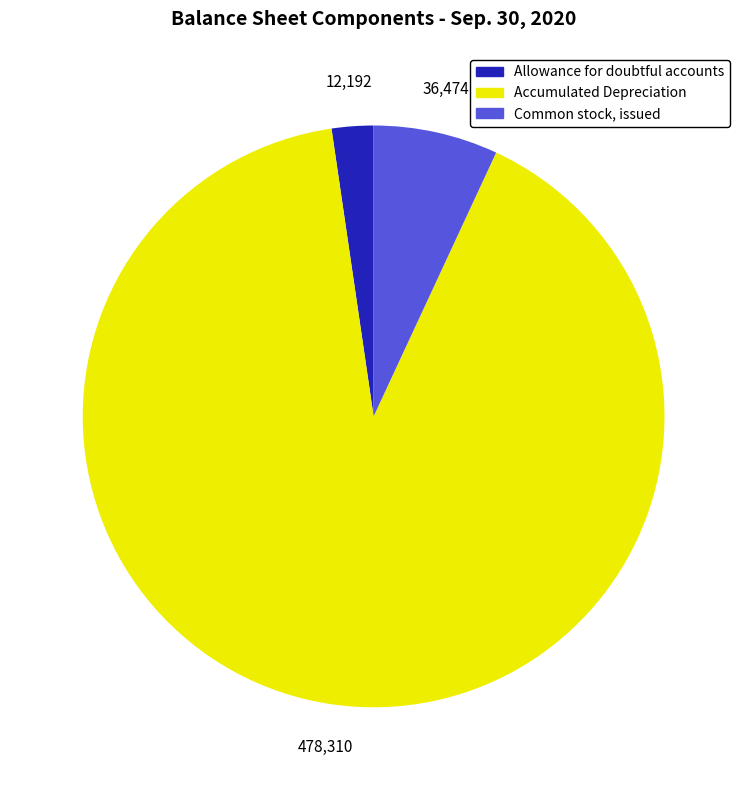

Is there a majority slice in this chart?

Yes